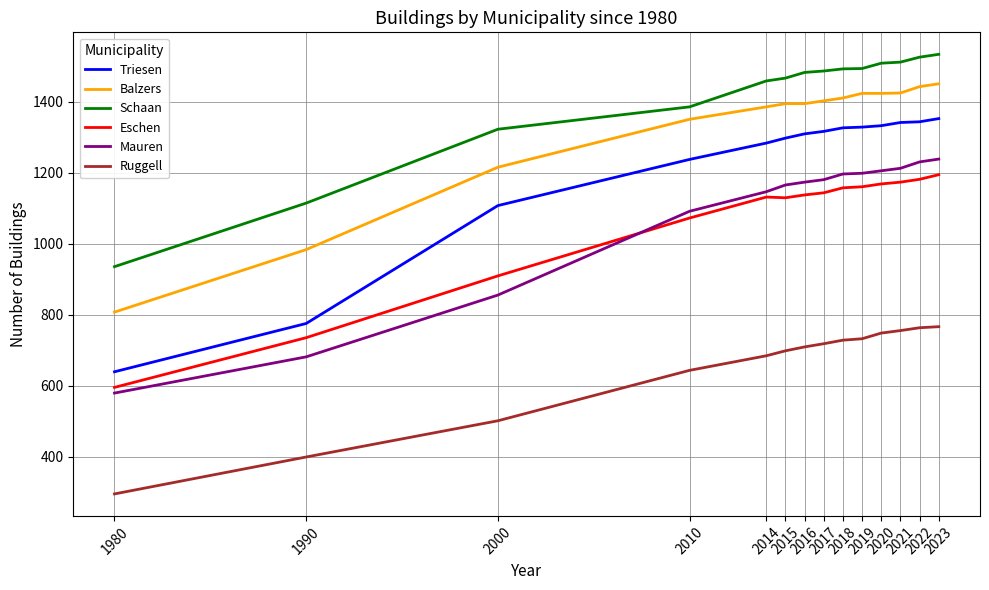

Which series has the largest total across all categories?

Schaan